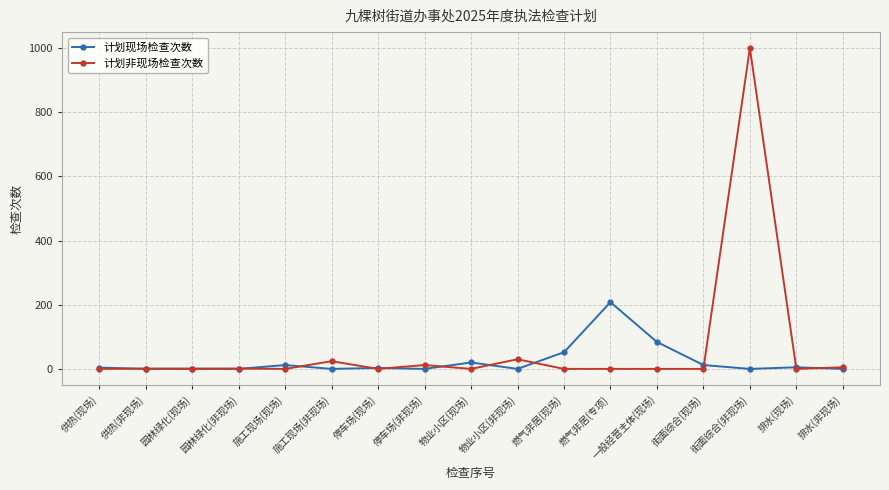

Which series has the largest total across all categories?

计划非现场检查次数